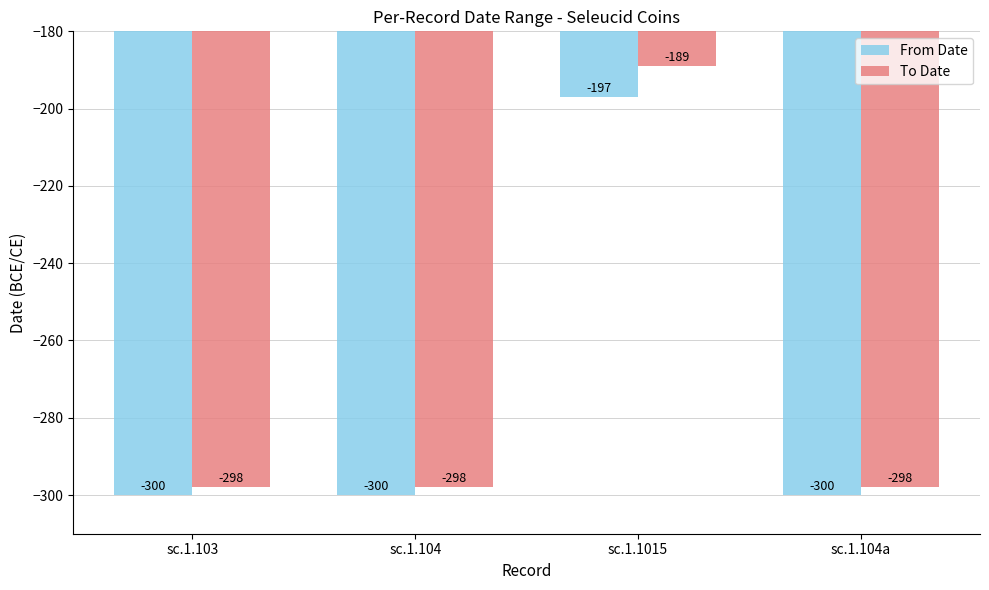

Reading left to right, extract all data points from this chart.

From Date: sc.1.103=-300	sc.1.104=-300	sc.1.1015=-197	sc.1.104a=-300
To Date: sc.1.103=-298	sc.1.104=-298	sc.1.1015=-189	sc.1.104a=-298